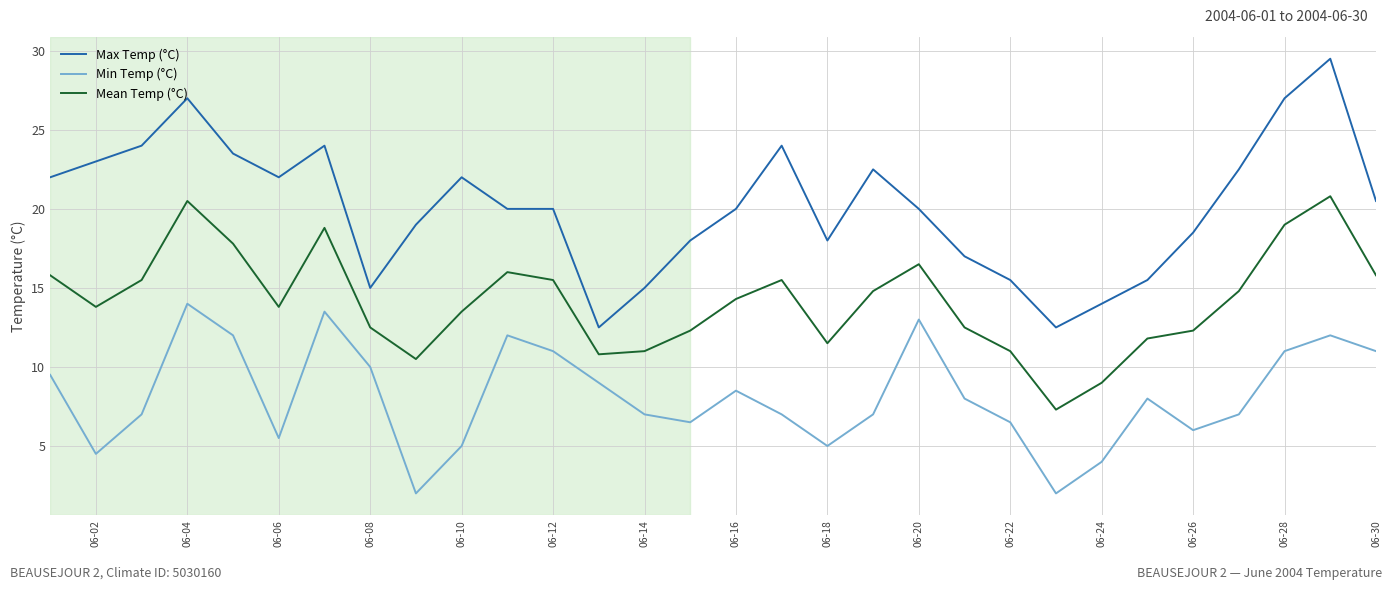

Which series has the largest range (max minus min)?

Max Temp (°C)